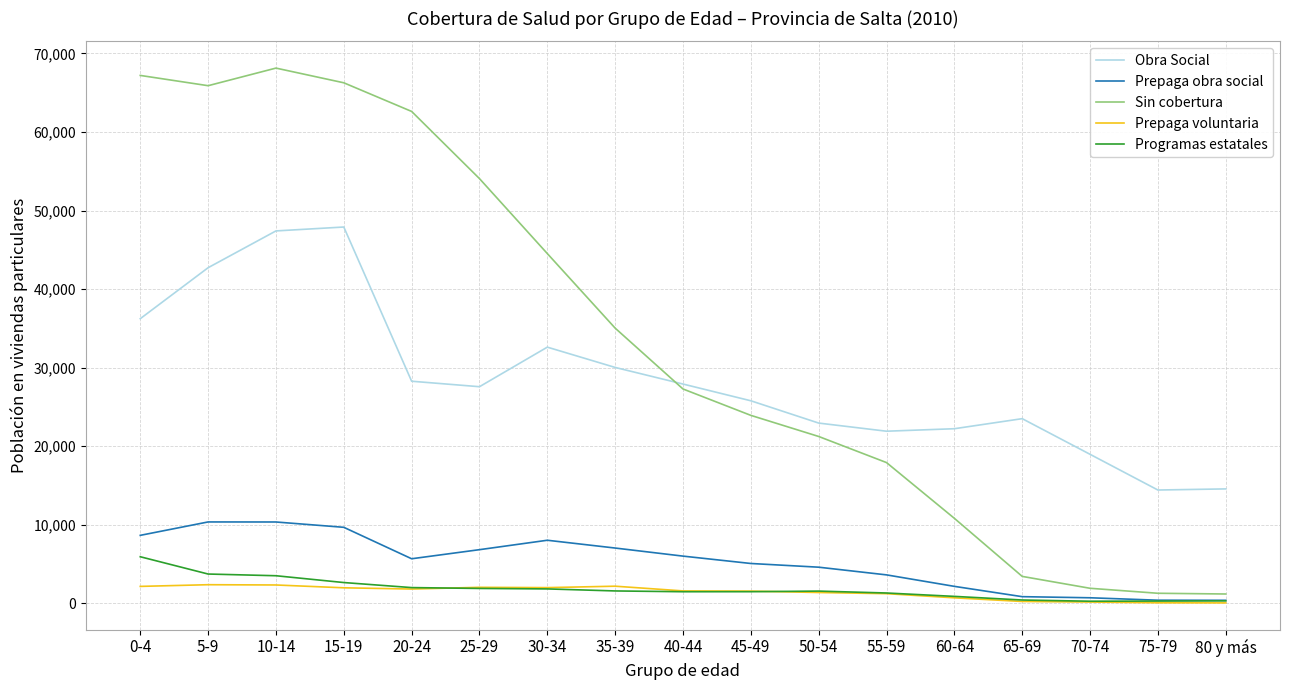

What is the sum of the Programas estatales values at 5-9 and 10-14?

7229